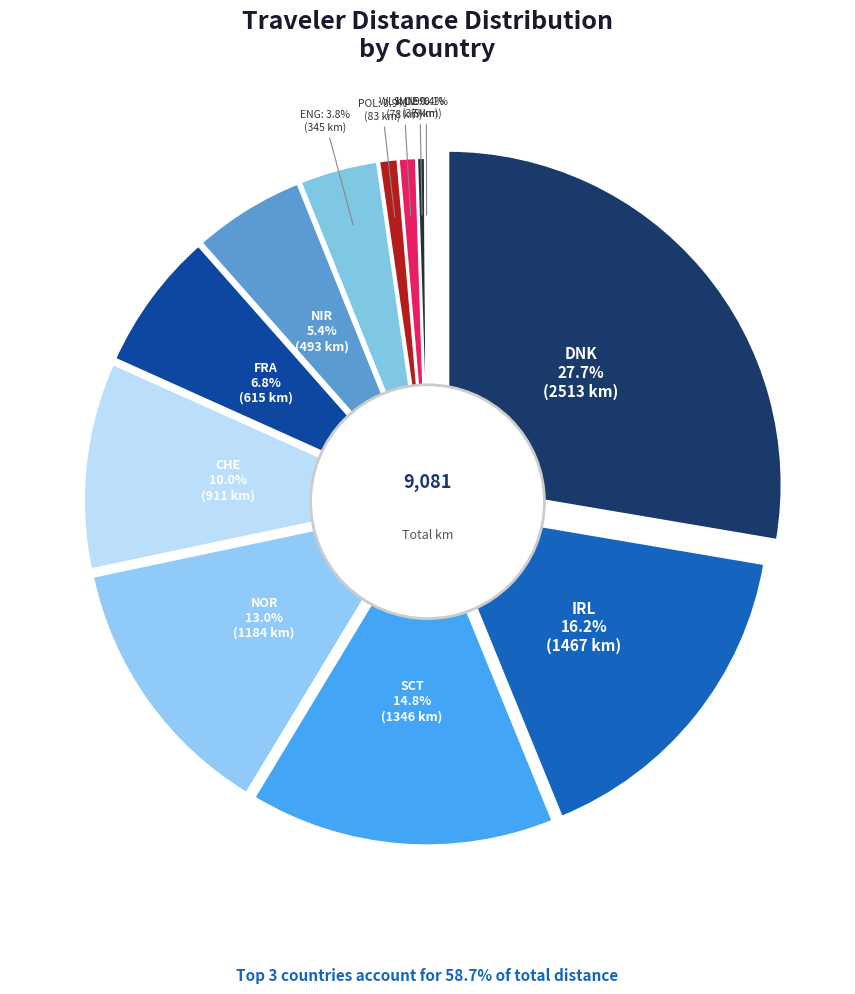

To the nearest percent, what is the difference between the largest and smallest slice percentages?

28%